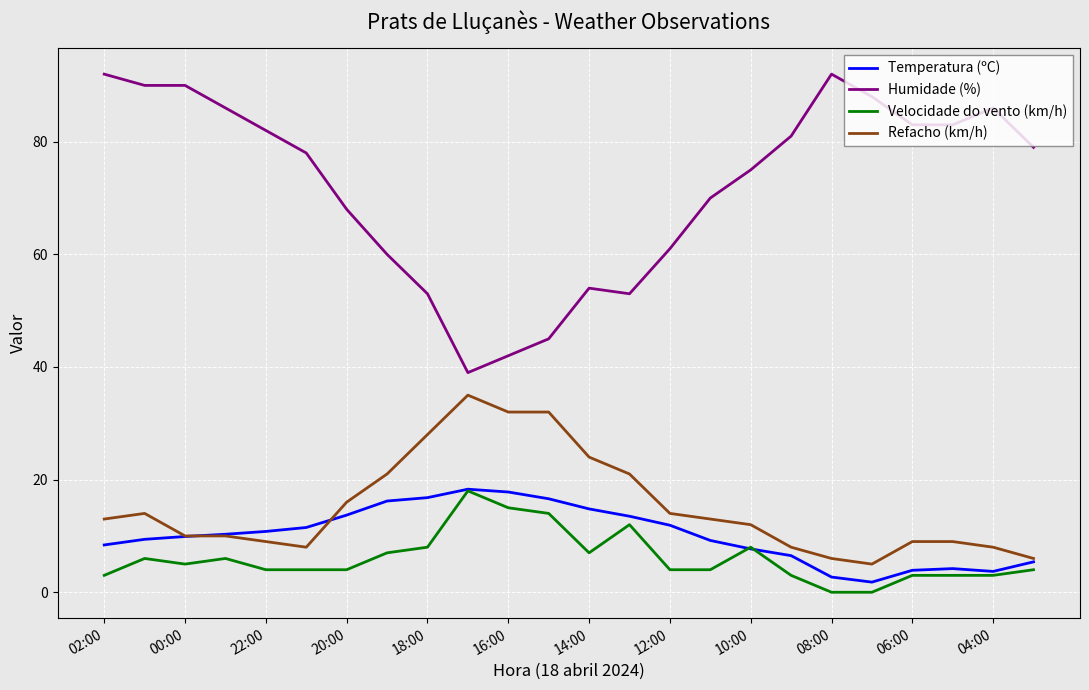

Is this an area chart (filled region under the line)?

No